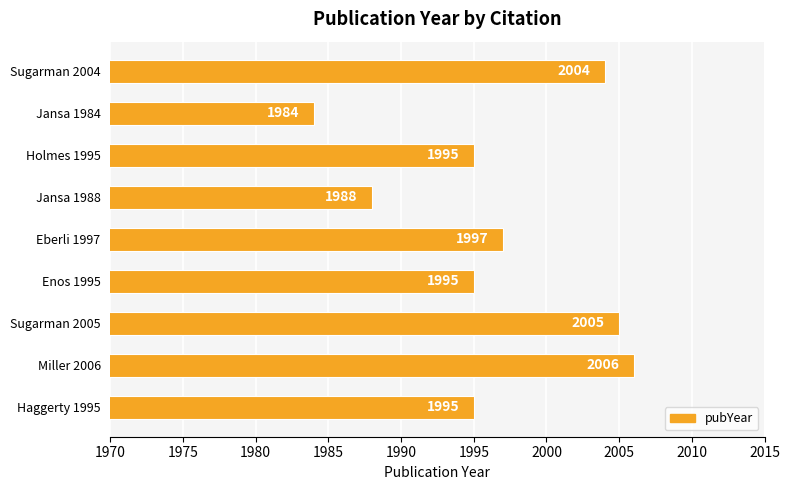

Is it true that the value at Haggerty 1995 is 1995?

True